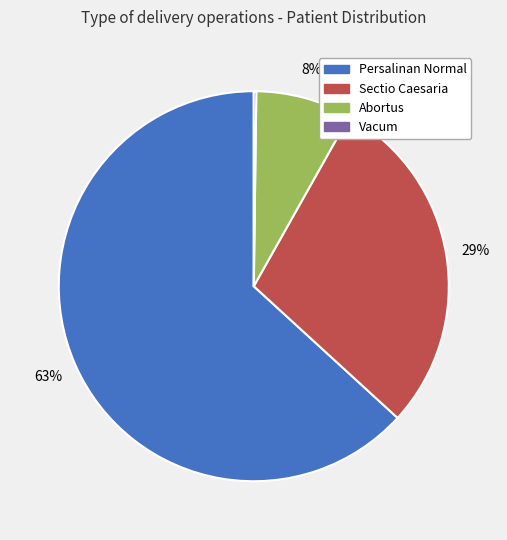

Which category has the biggest portion of the pie?

Persalinan Normal